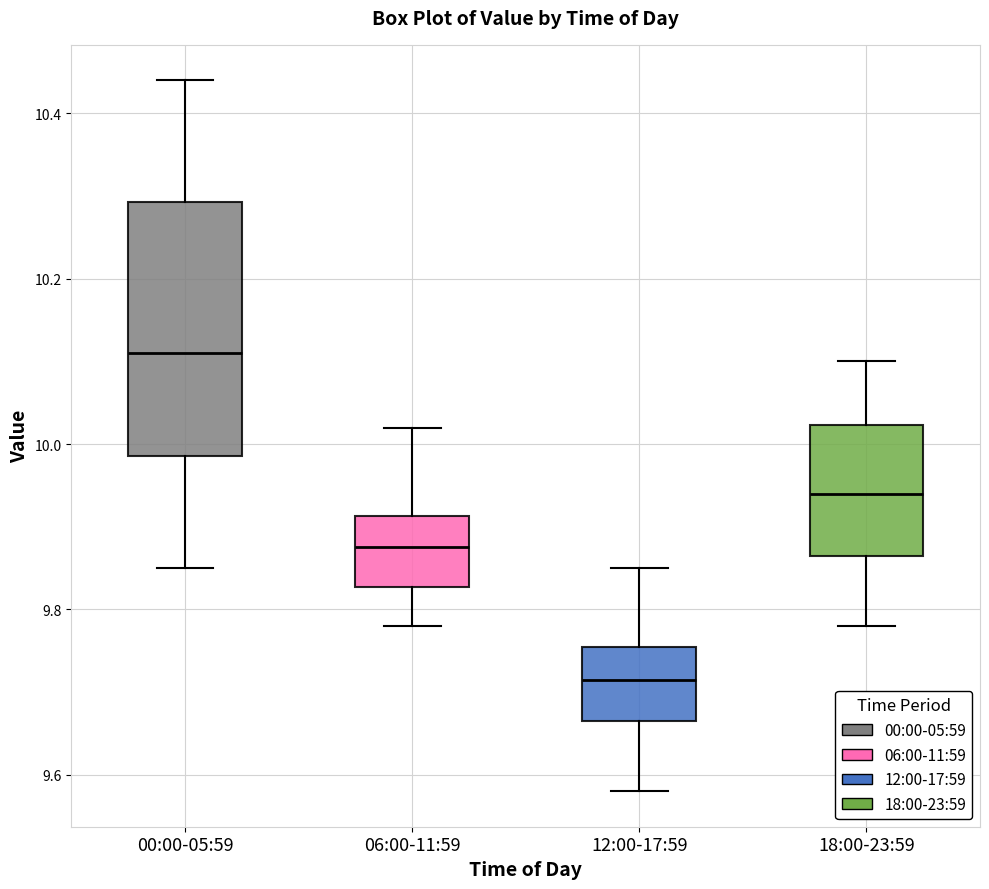

Which box has the highest median line?

00:00-05:59